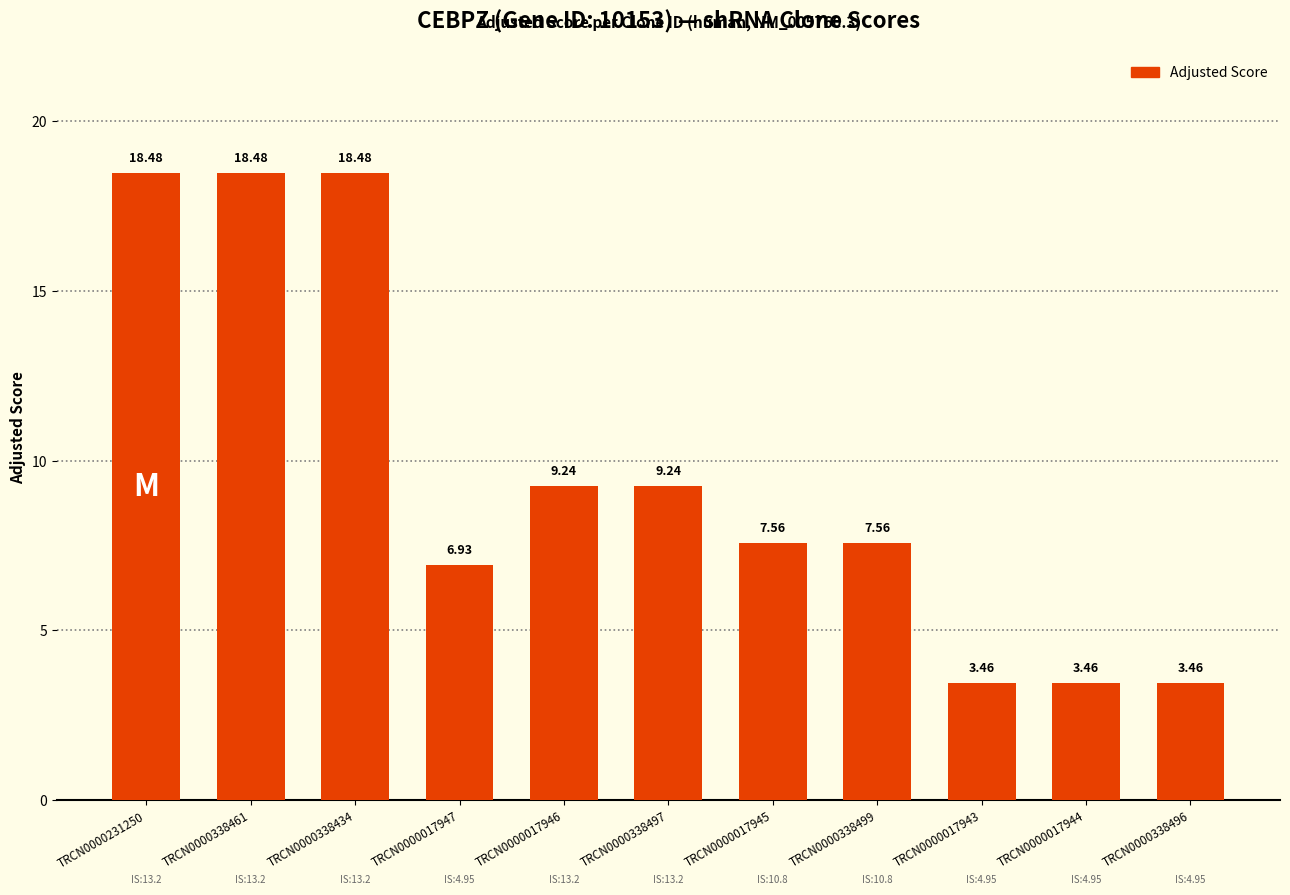

Count the number of categories in the chart.

11